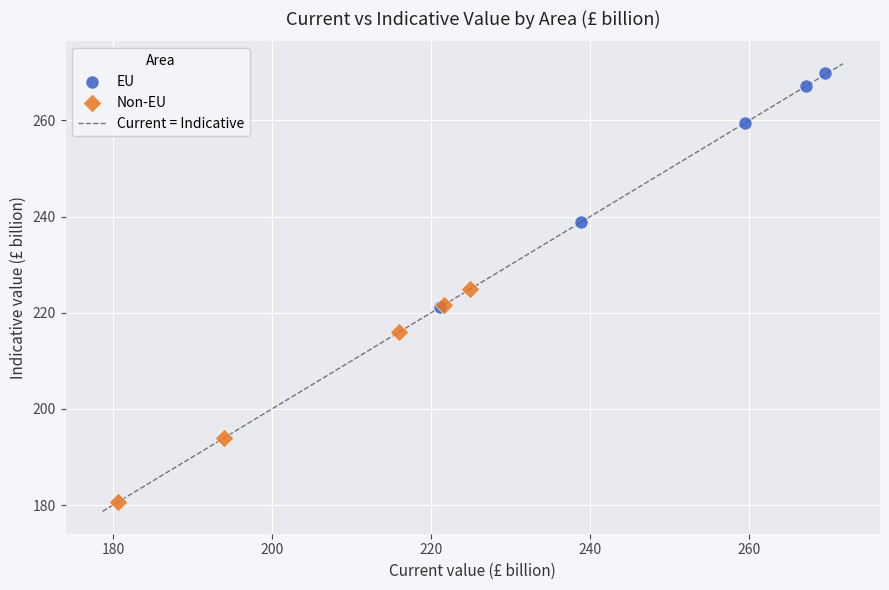

Which series contains the lowest Y value?

Non-EU